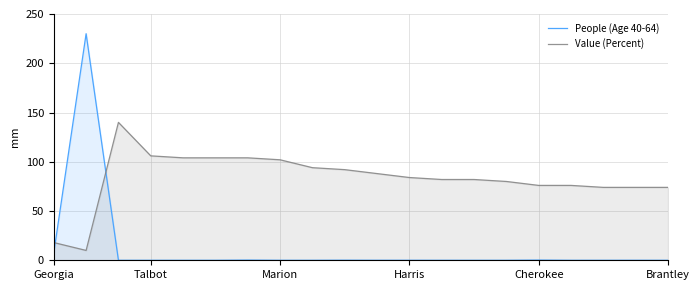

True or false: People (Age 40-64) and Value (Percent) cross at least once.

True